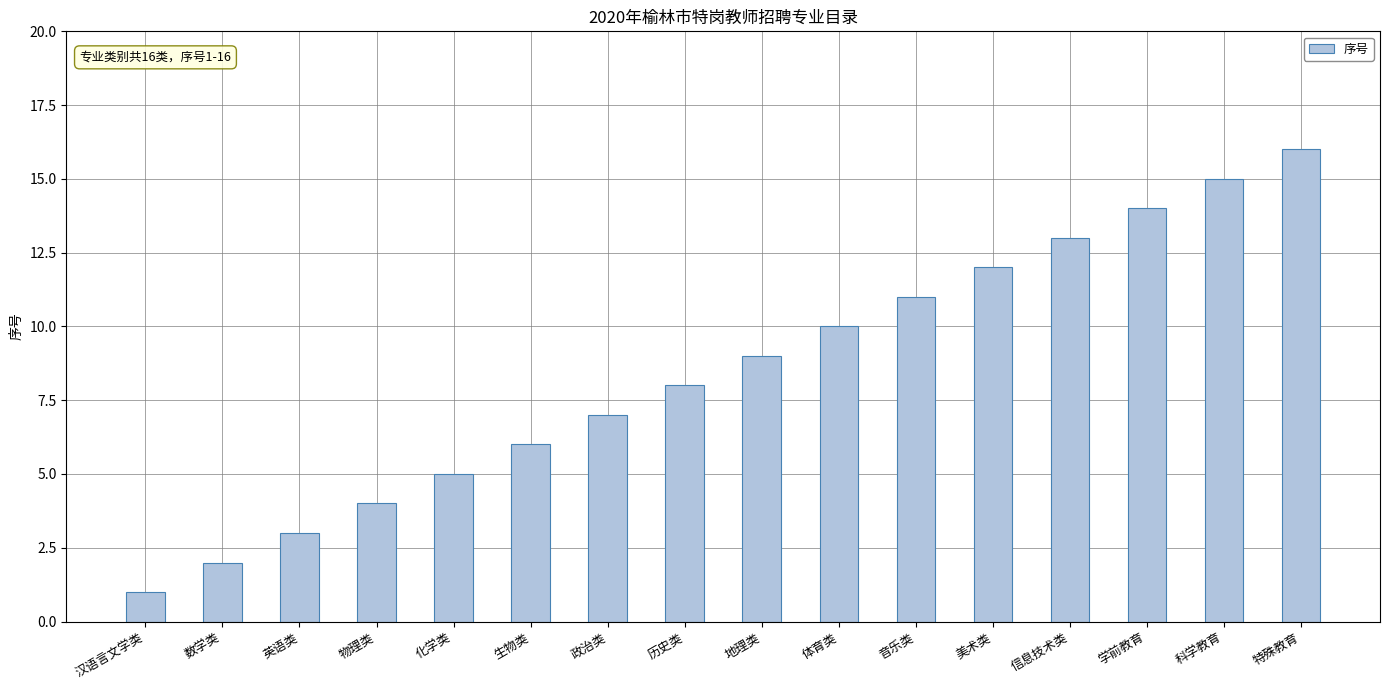

Which category has the highest value across all series?

特殊教育